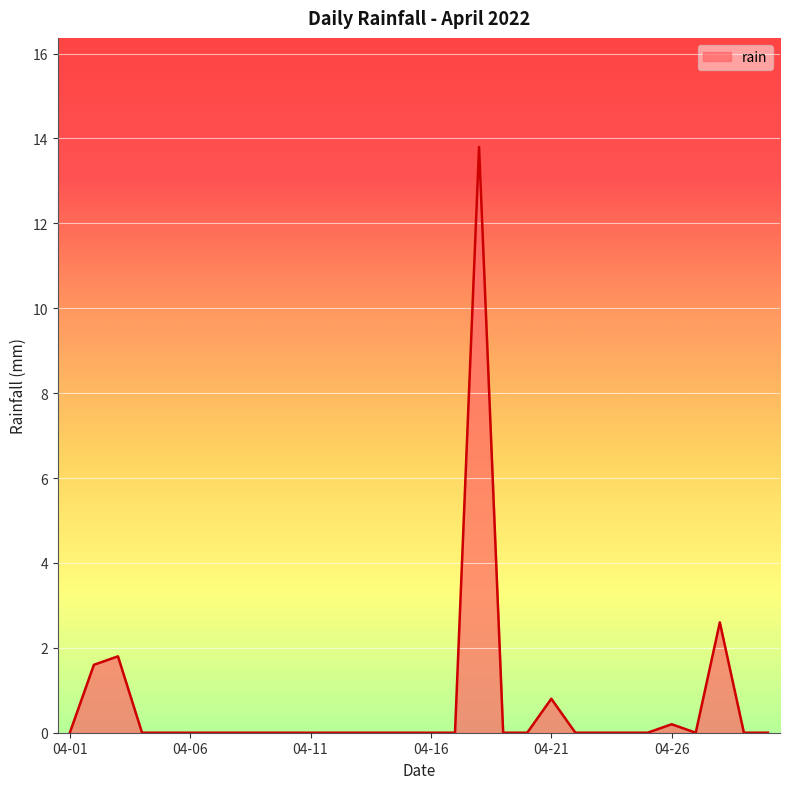

What is the difference between the maximum and minimum values?

13.8